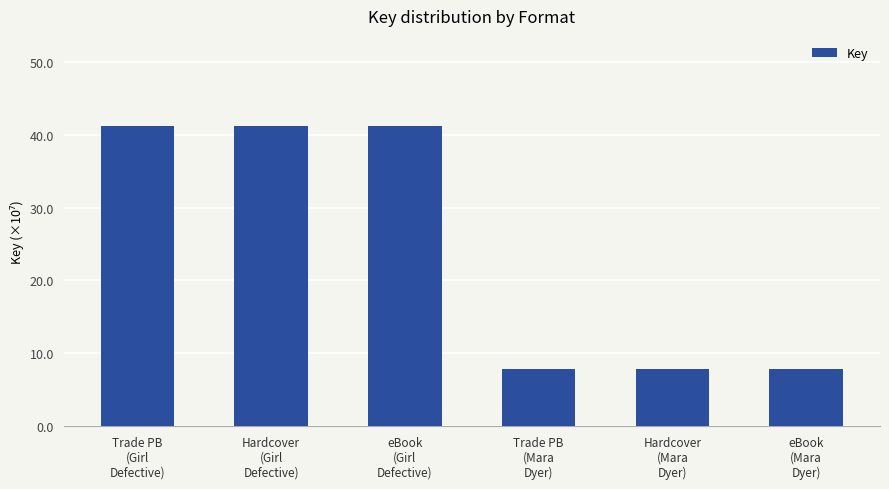

What is the sum of the values at Hardcover
(Girl
Defective) and eBook
(Mara
Dyer)?

49.1